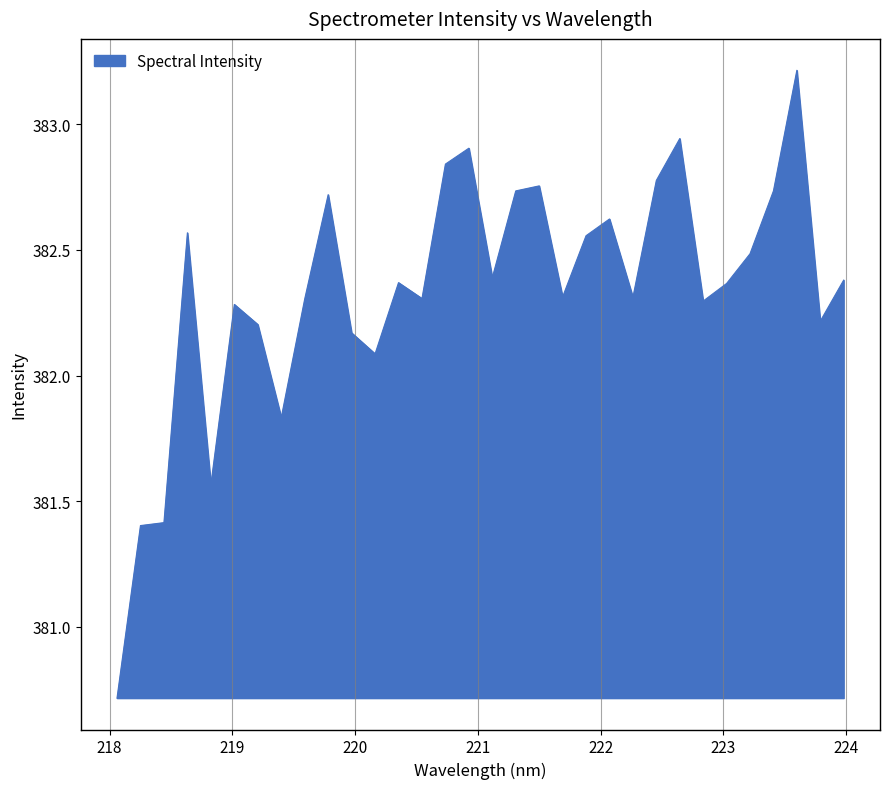

What is the greatest value displayed?

383.2